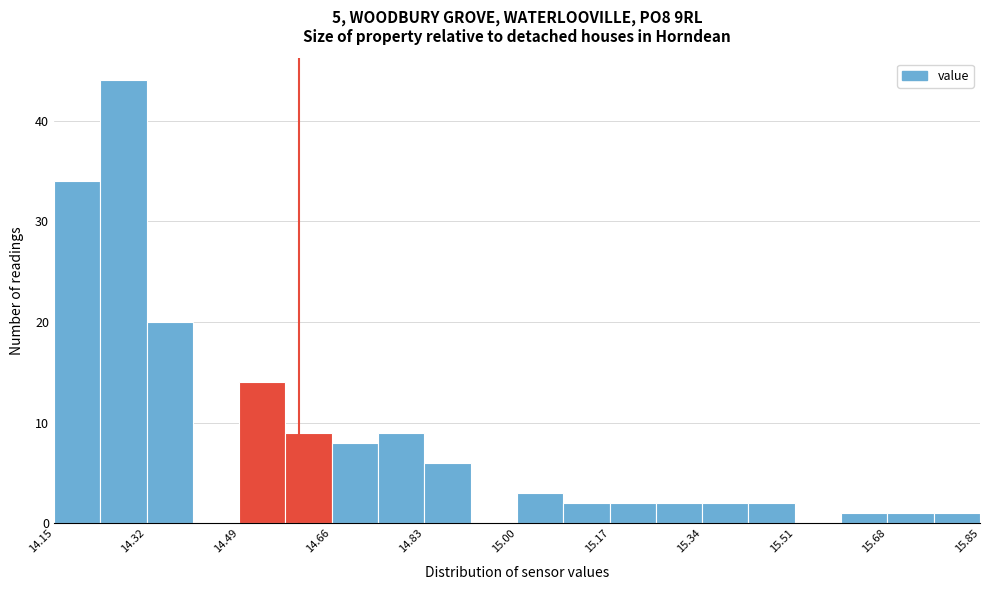

How tall is the bar that spans 14.150 to 14.235 on the x-axis? Neither the bar edges nor the heights are printed on the chart, so give them approximately, as read against the axes.

34